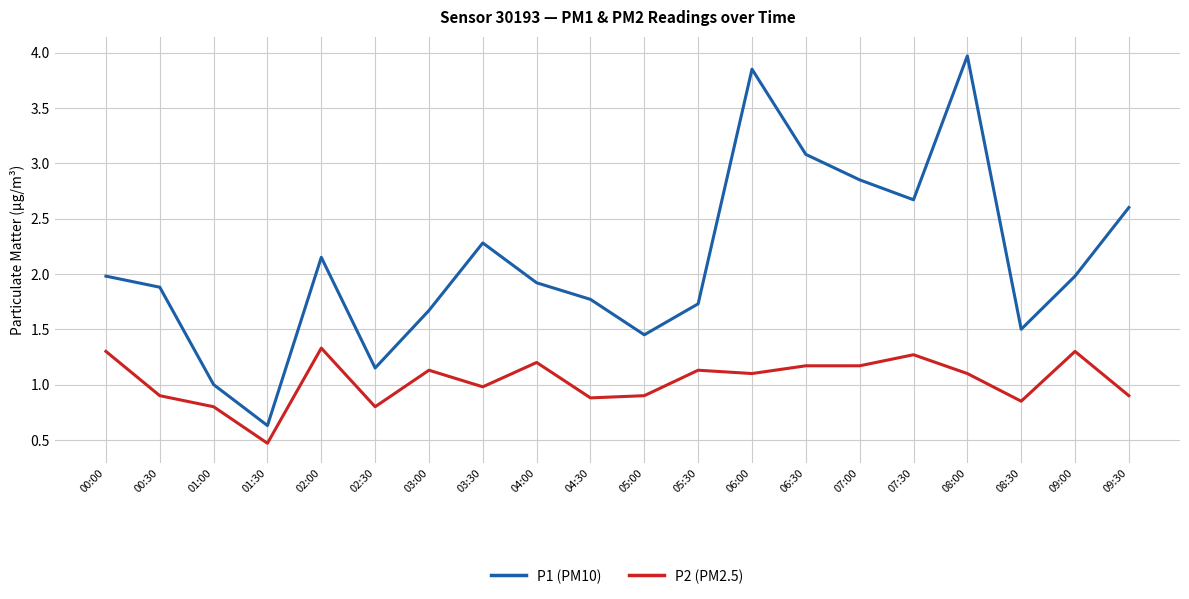

List the series in order of their peak value, highest first.

P1 (PM10), P2 (PM2.5)